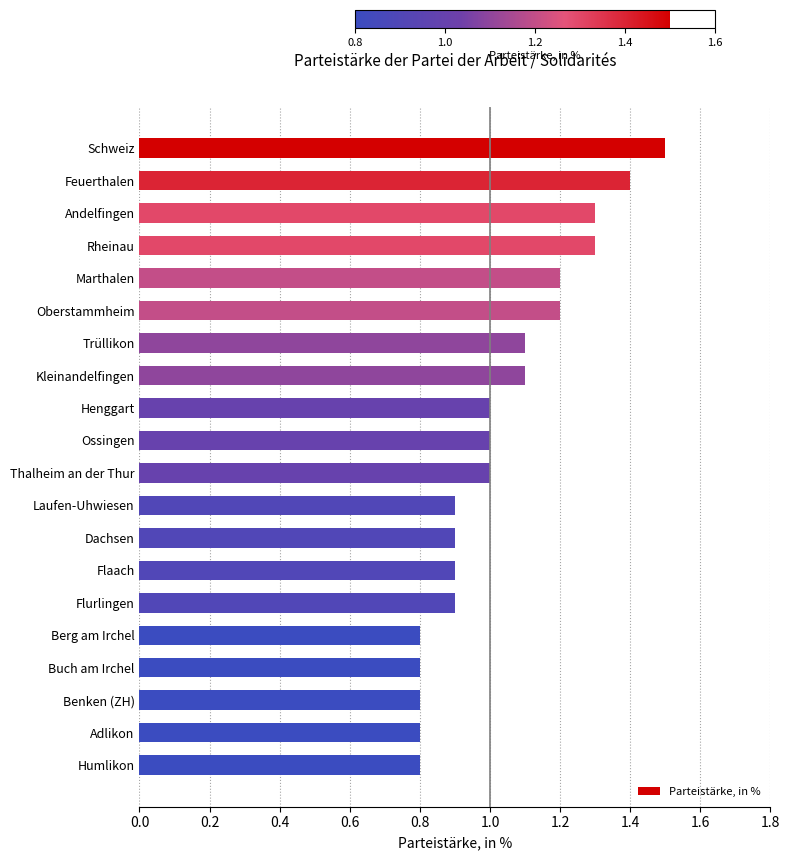

What is the sum of all values?

20.7